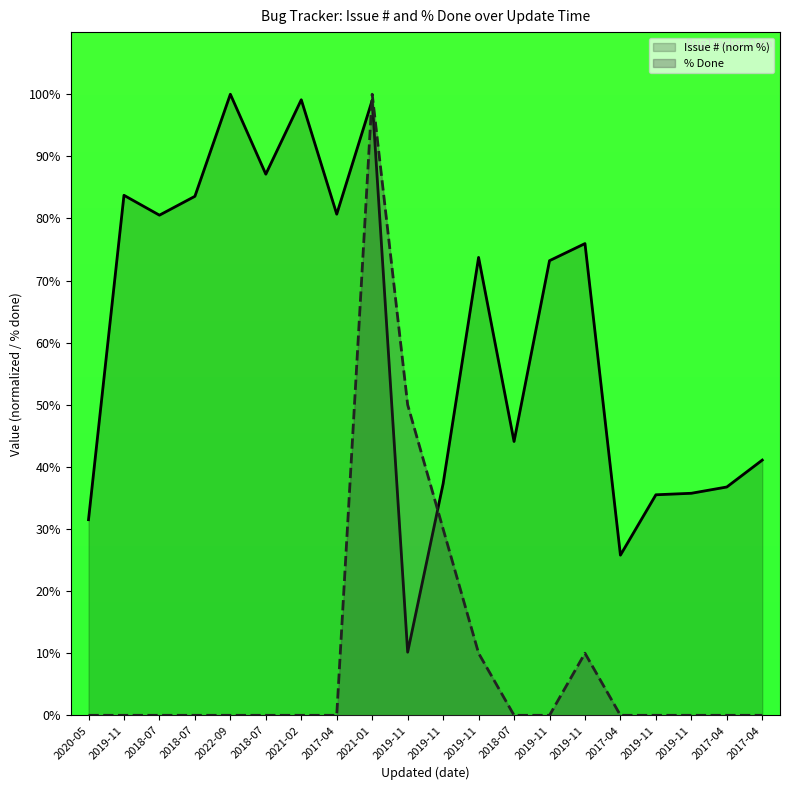

What is the highest value of the Issue # (norm %) series?

100.0